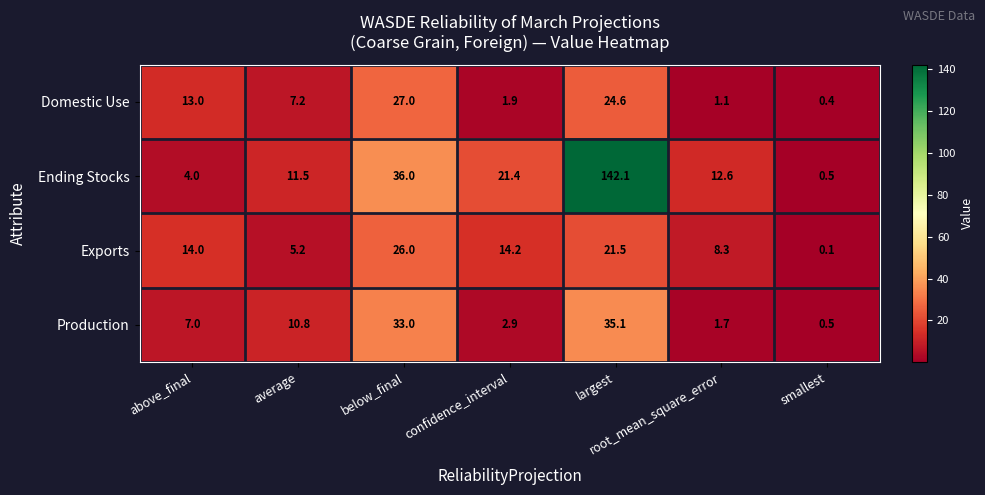

What is the maximum value shown in the chart?

142.1